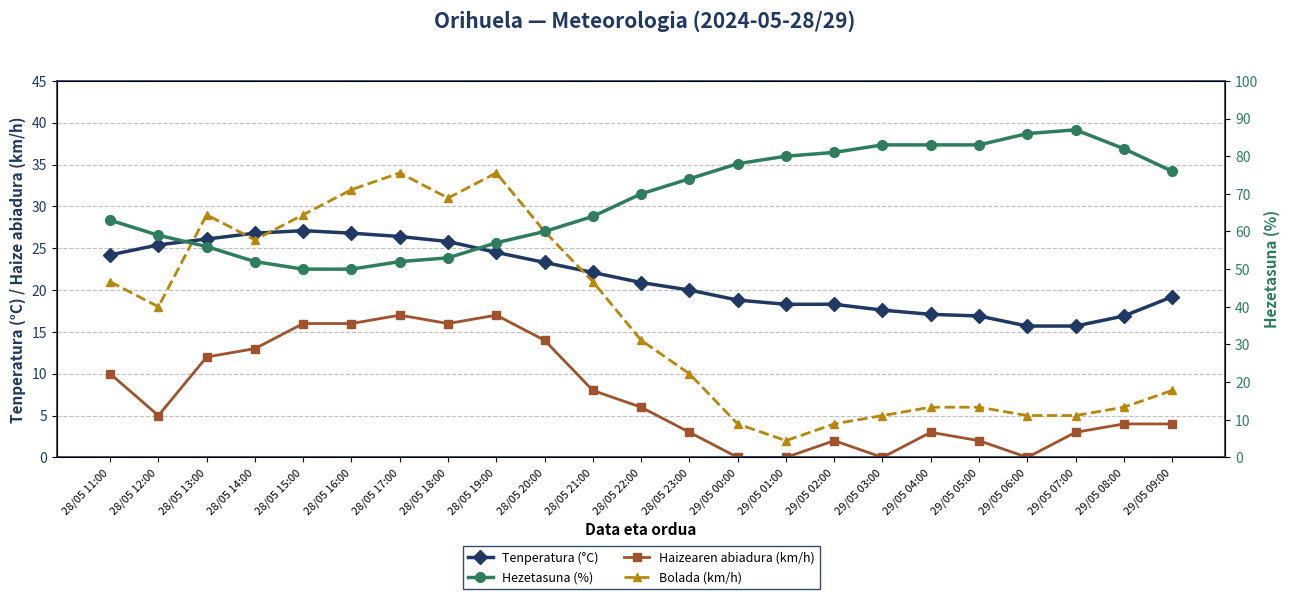

Does the chart display data point markers on the line(s)?

Yes